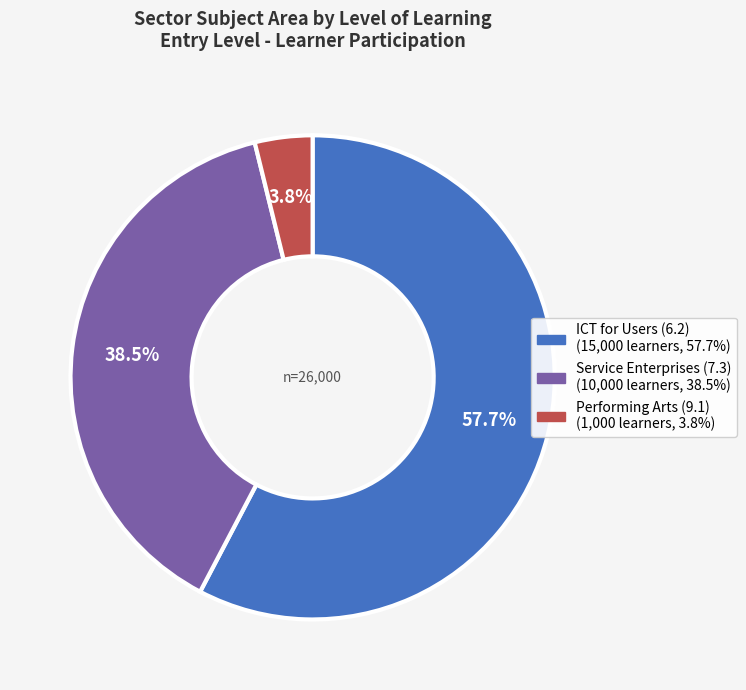

Rank the categories by value from lowest to highest.

Performing Arts, Service Enterprises, ICT for Users